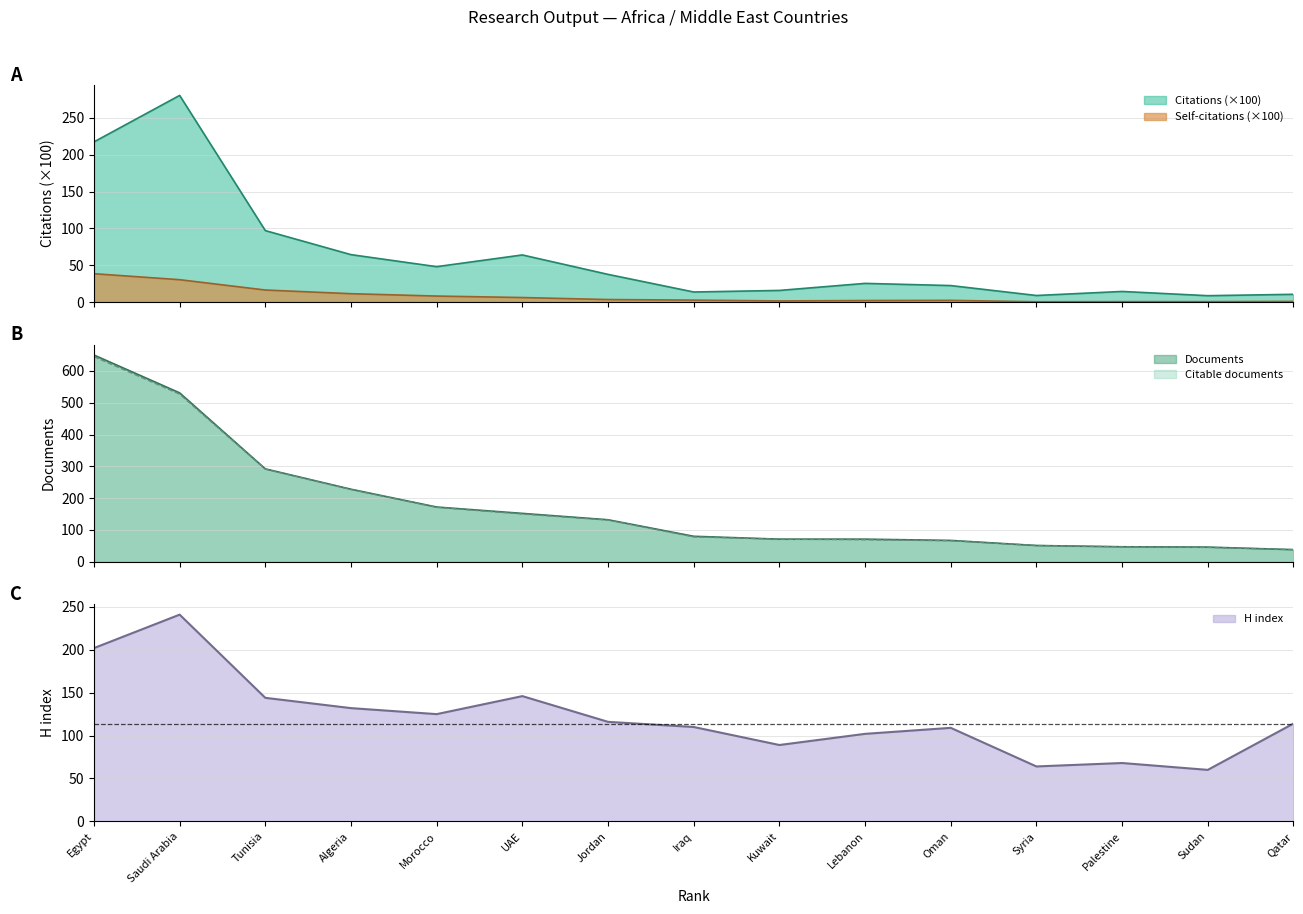

What is the greatest value displayed?

650.0